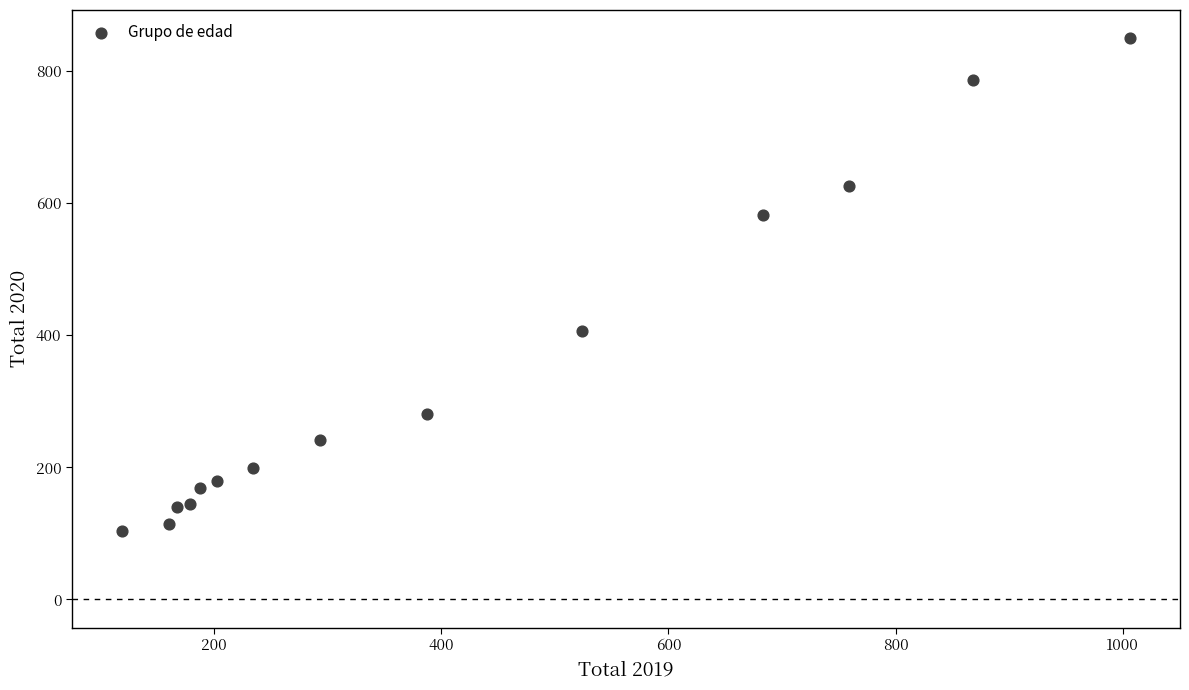

What Y value in the scatter plot is closest to 476?

407